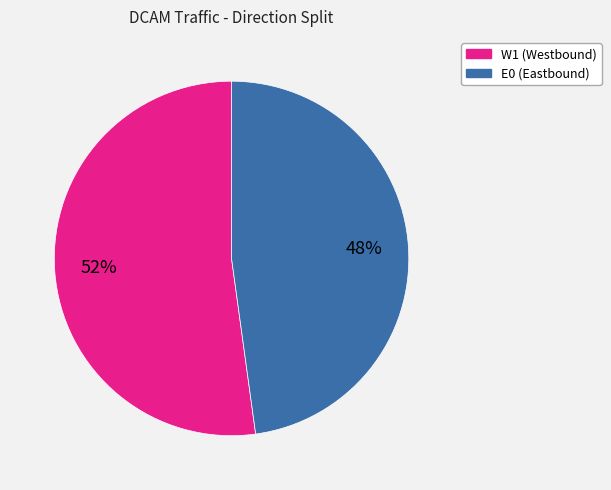

What is the largest slice in the pie chart?

W1